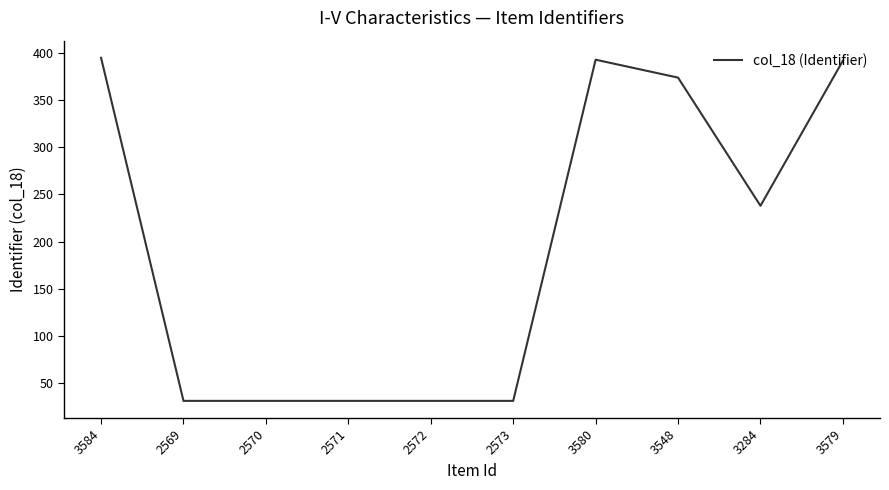

At which label does the data first exceed 238?

3584